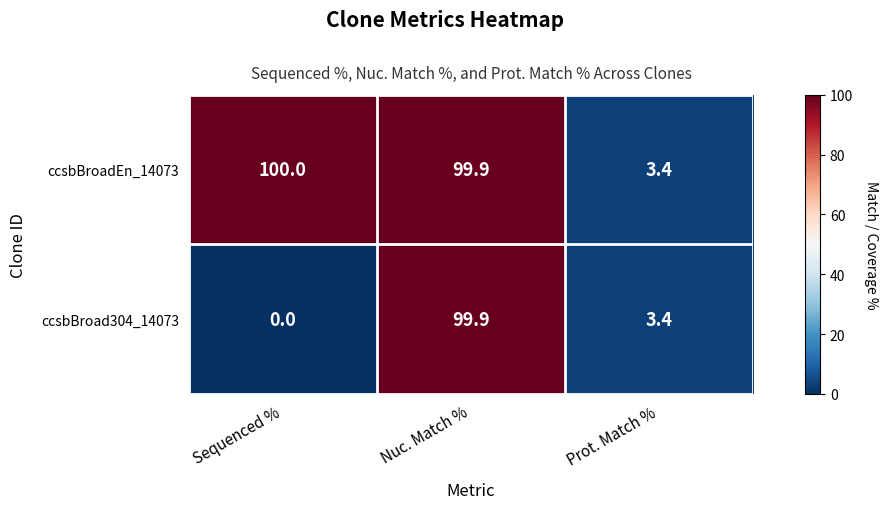

What is the sum of all ccsbBroad304_14073 values?

103.3